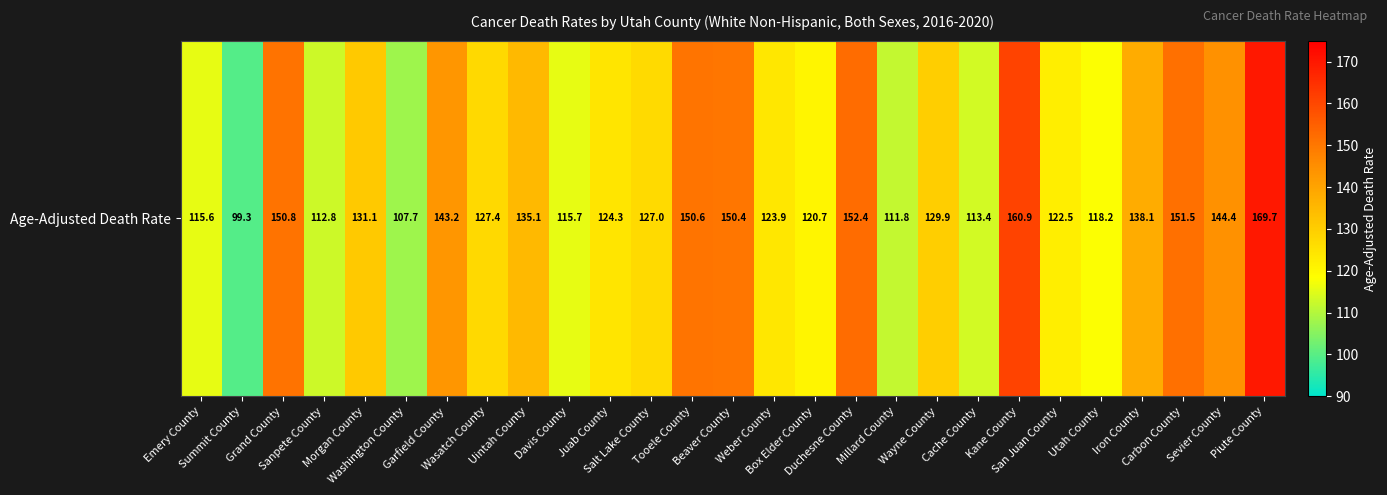

Which category has the highest value across all series?

Piute County